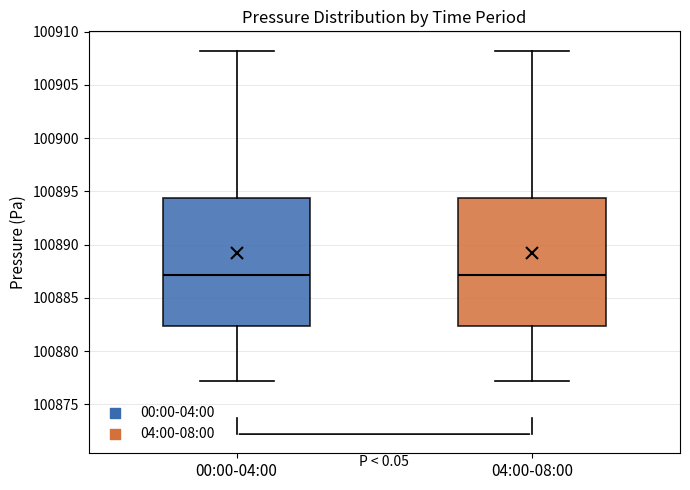

Reading left to right, read every box against the y-axis: the position of its median line, the range the box covers, and the ends of its whiskers. The values are not printed on the chart, so give them approximately, as read against the axis.

00:00-04:00: median 100887.0, box 100882.5 to 100894.5, whiskers 100877.0 to 100908.0
04:00-08:00: median 100887.0, box 100882.5 to 100894.5, whiskers 100877.0 to 100908.0